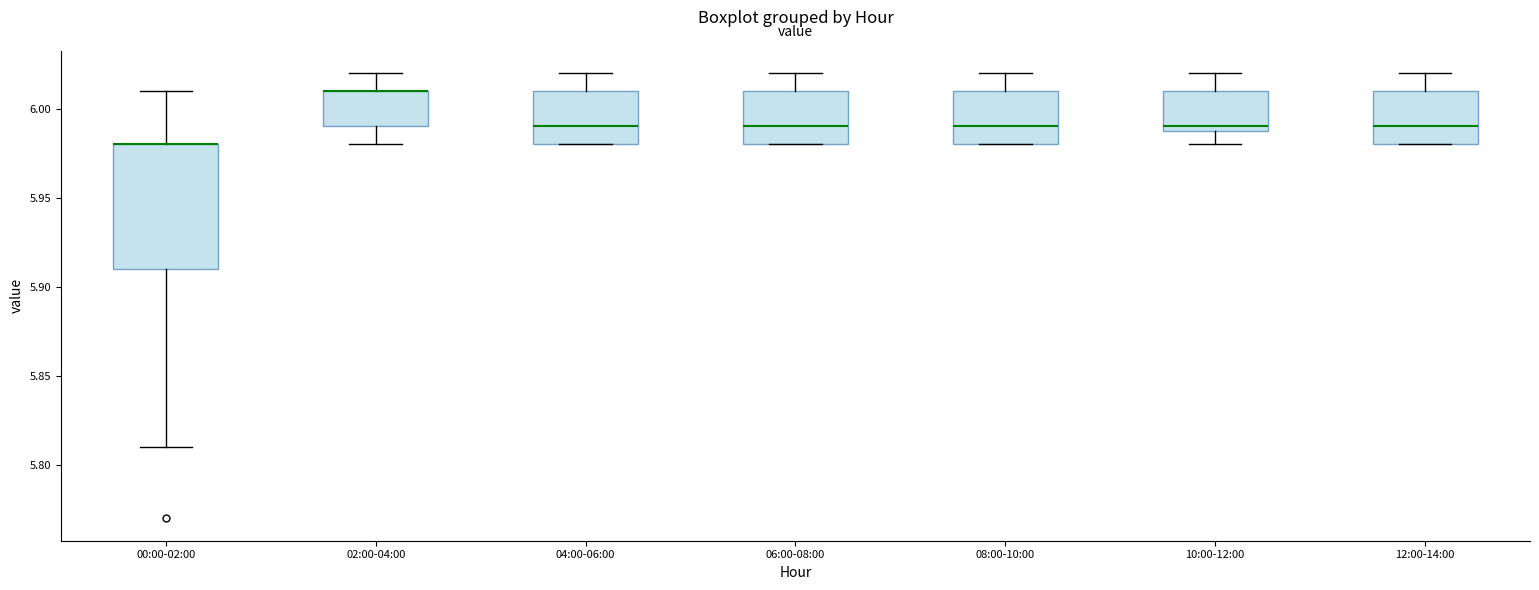

Where does the median line of the box for 08:00-10:00 sit on the y-axis? The values are not printed on the chart, so give them approximately, as read against the axis.

5.99